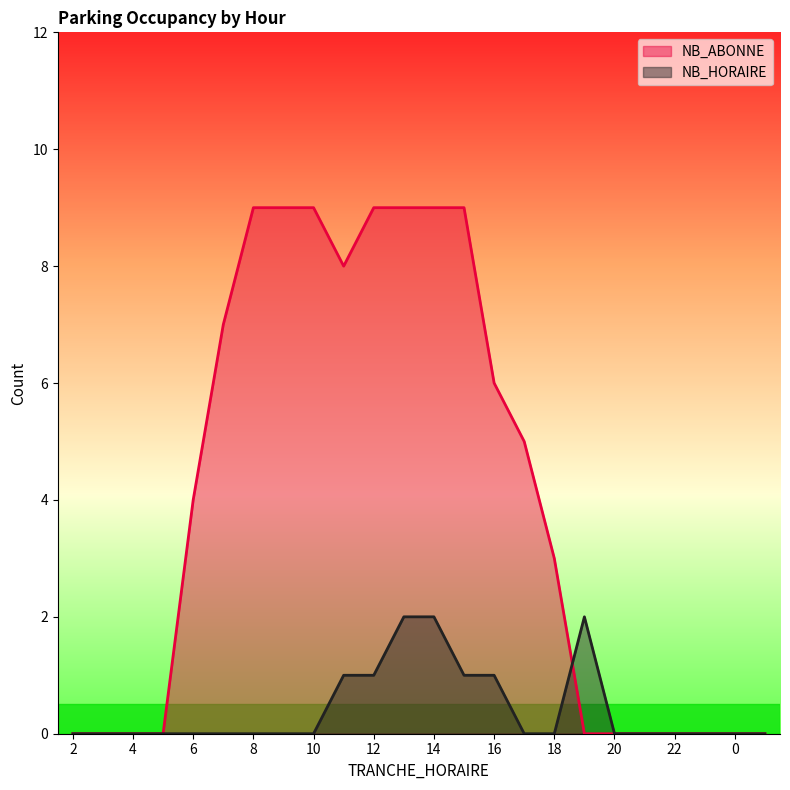

True or false: NB_HORAIRE has more than 1 points higher than both neighbors.

False